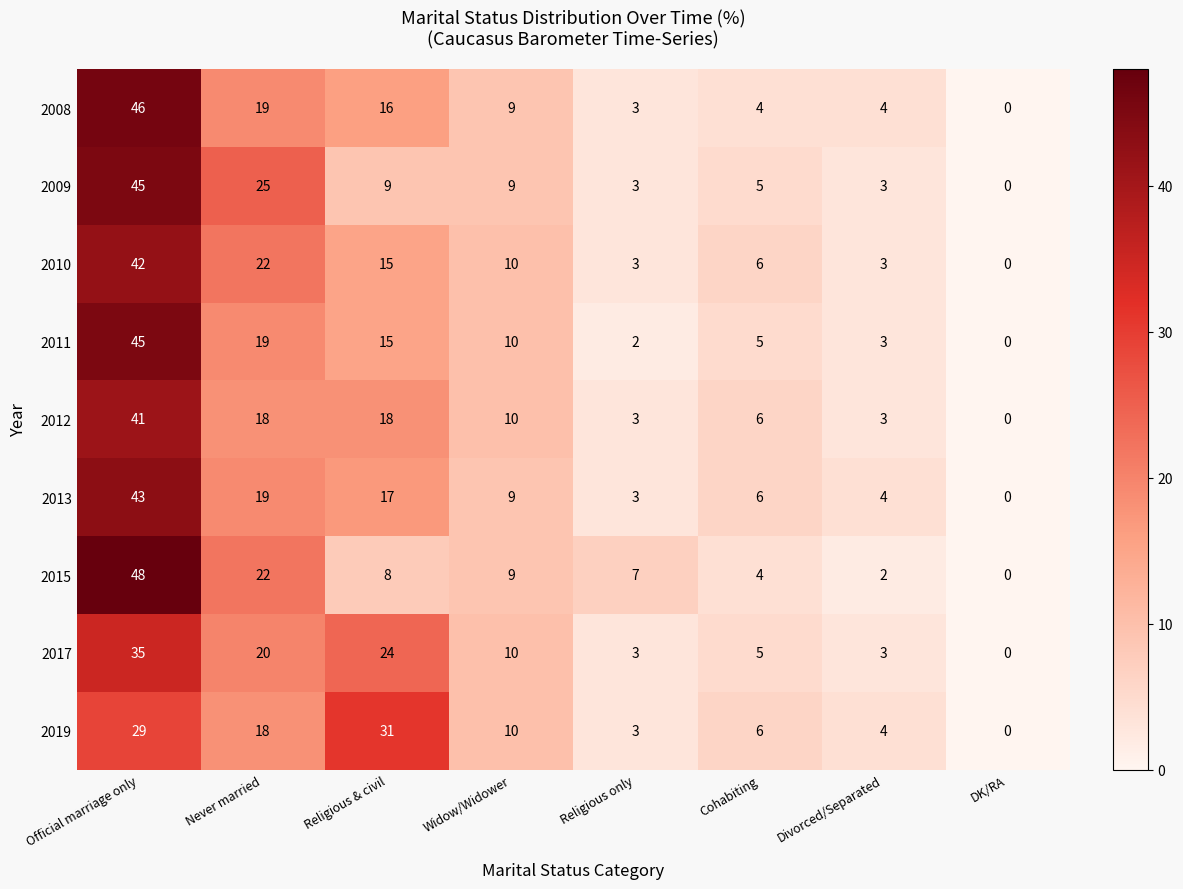

Count the number of data series in this chart.

9